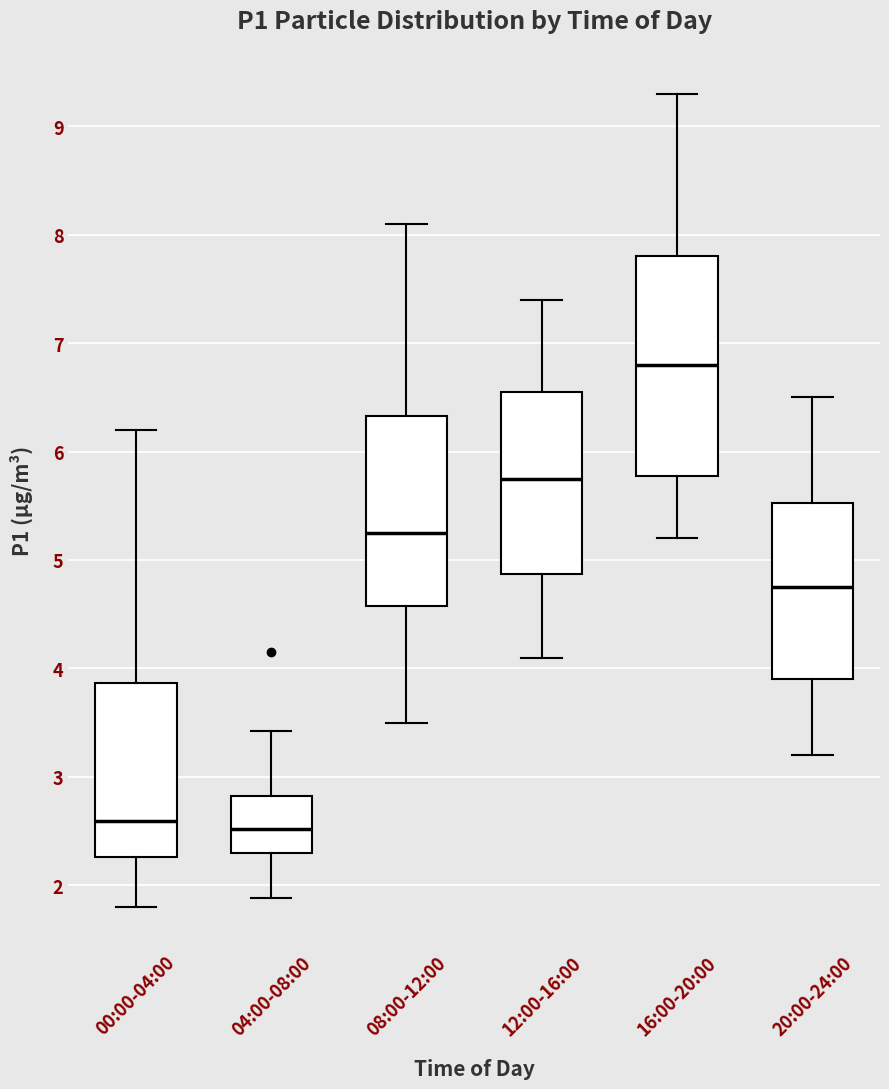

Comparing the boxes themselves (not the whiskers), which one is the tallest?

16:00-20:00